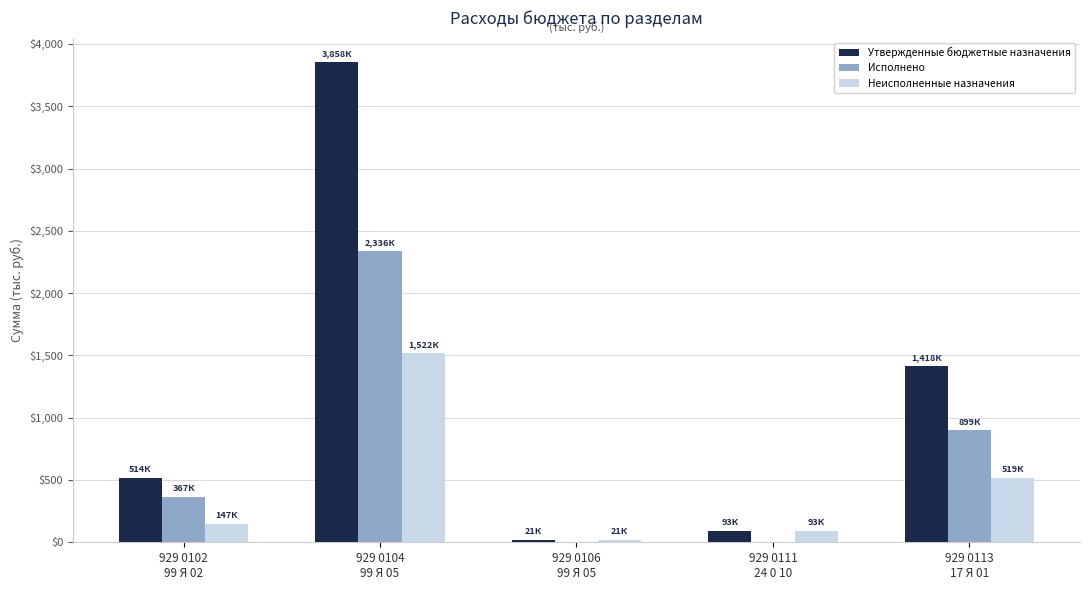

What is the total value across all series at 929 0102
99 Я 02?

1028748.0